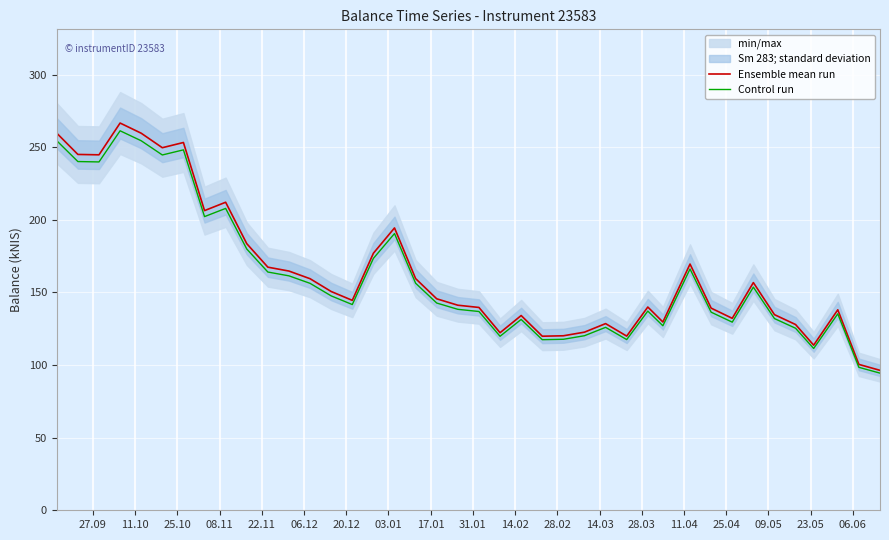

How many interior local peaks does the Control run series have?

10